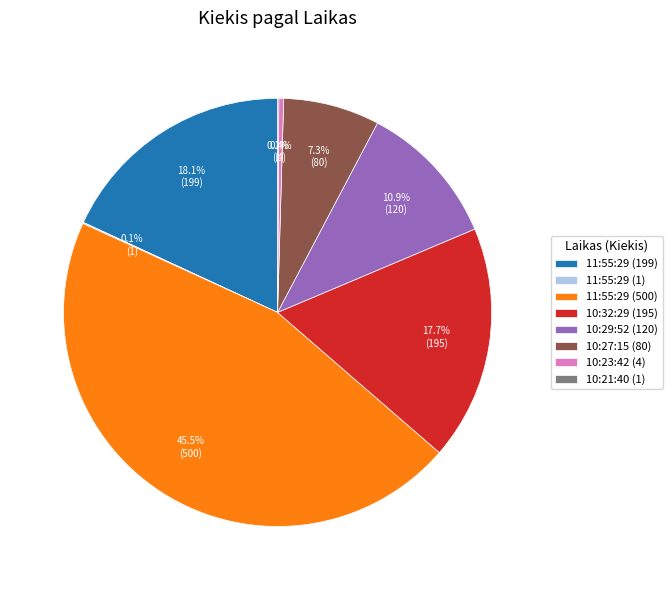

What is the ratio of the value at 11:55:29 (199) to the value at 10:29:52 (120)?

1.7